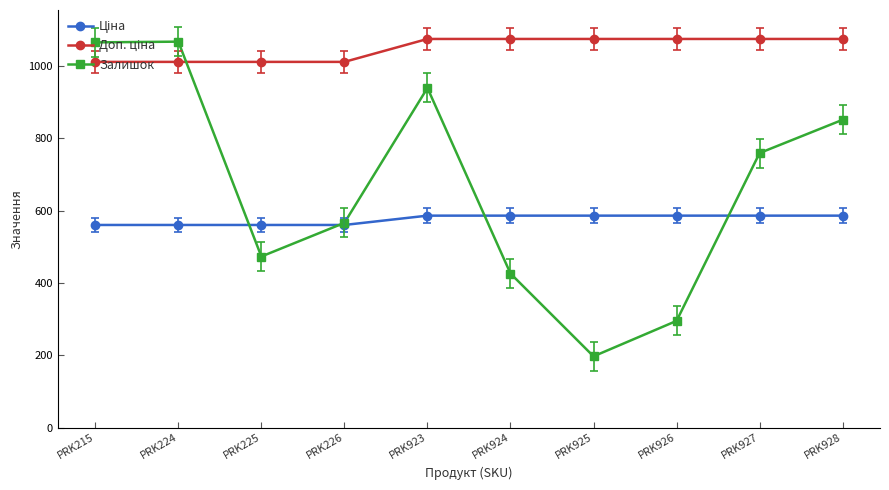

At how many categories does at least one series exceed 492?

10